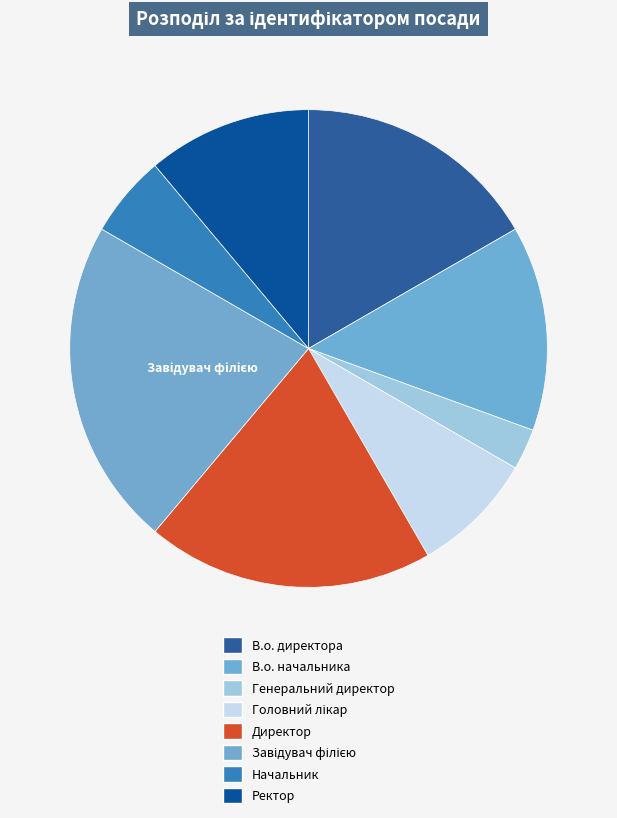

Is it true that Генеральний директор is 1% of the pie?

False